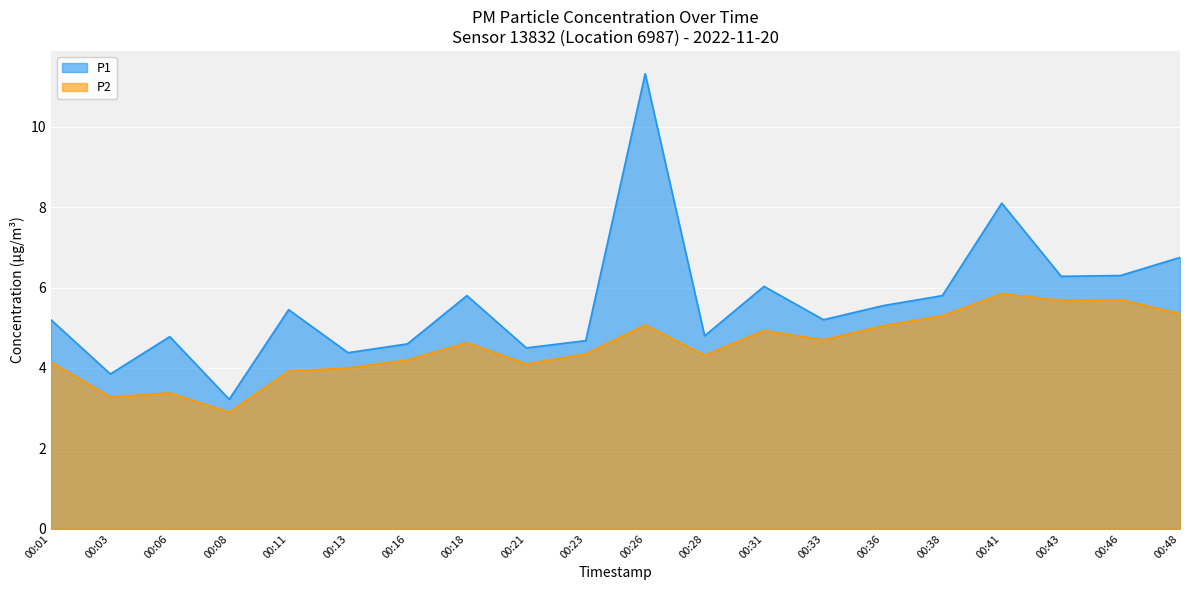

Does the chart display data point markers on the line(s)?

No